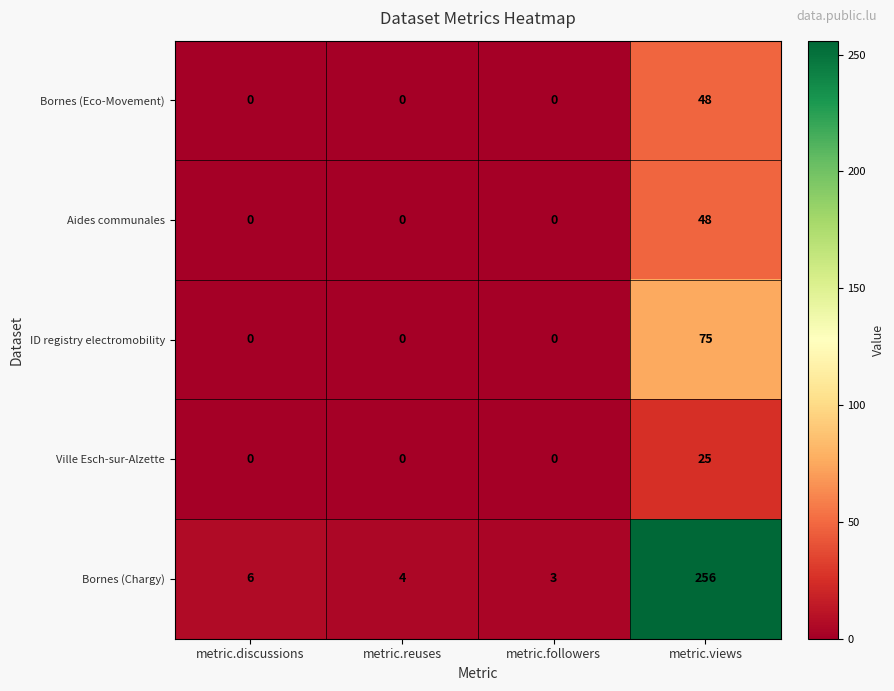

At how many categories does at least one series exceed 215?

1